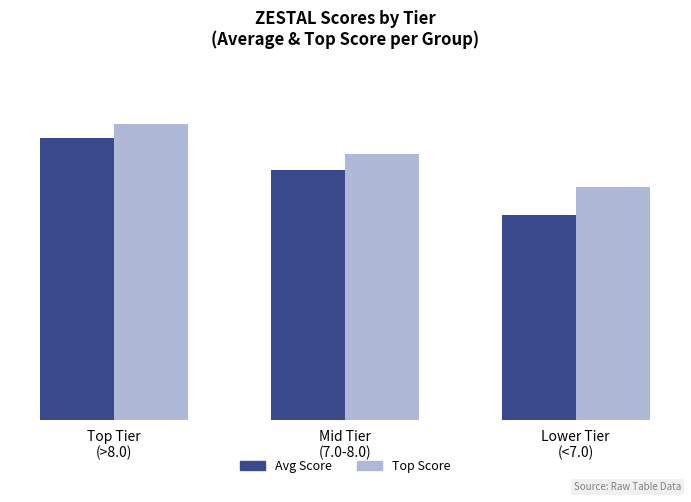

Which series has the widest spread of values?

Avg Score